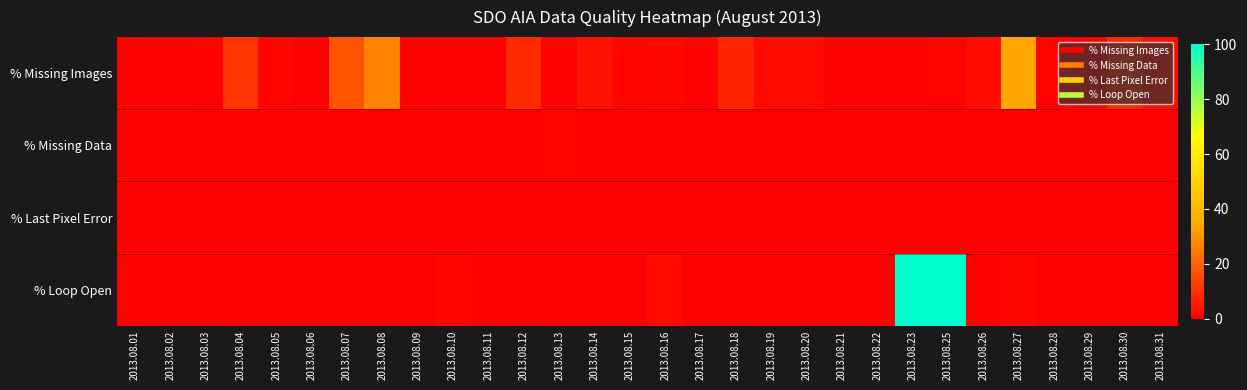

How many series are shown in this chart?

4